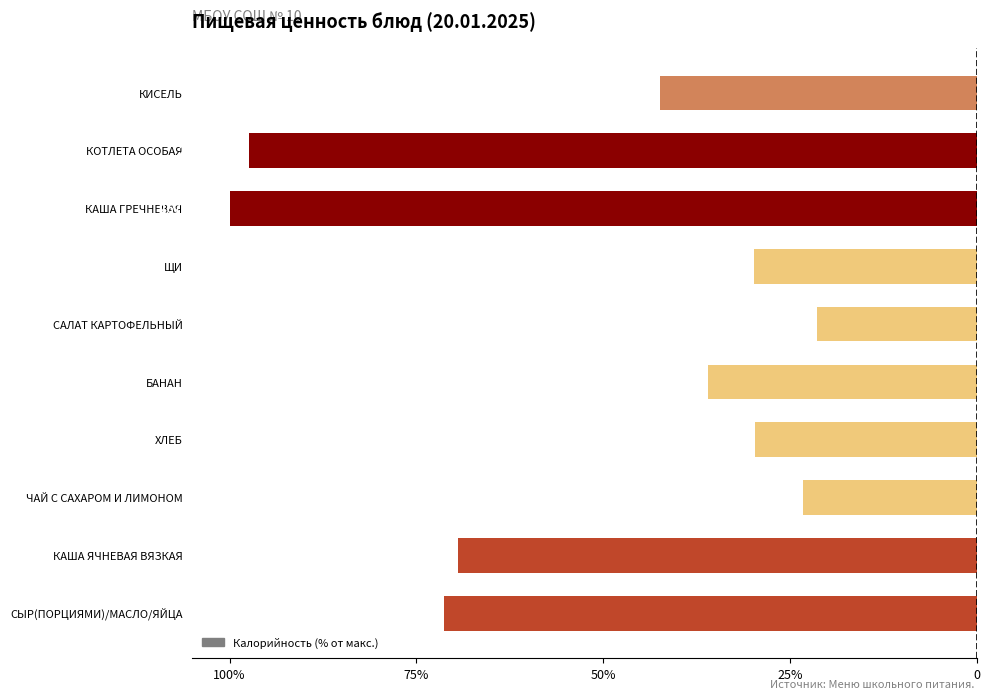

Does the chart contain any negative values?

Yes